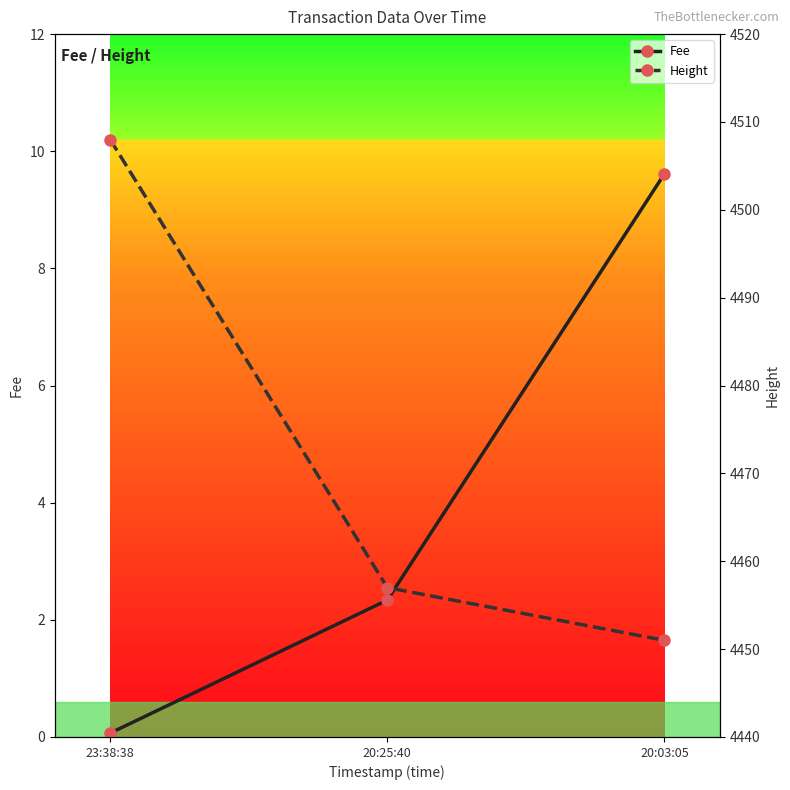

How many series are shown in this chart?

2